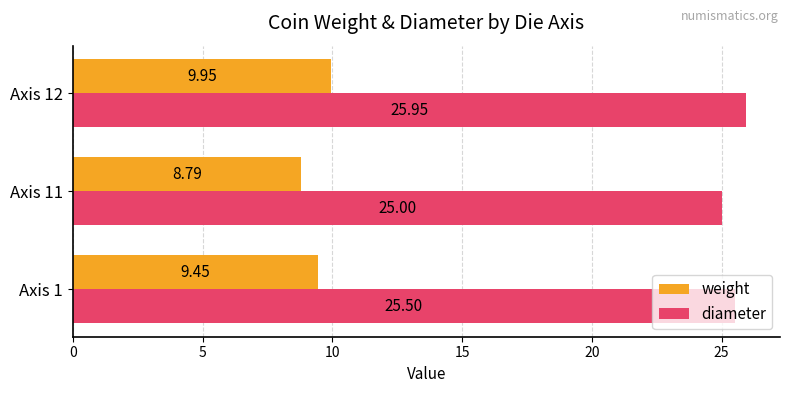

Which series has the widest spread of values?

weight